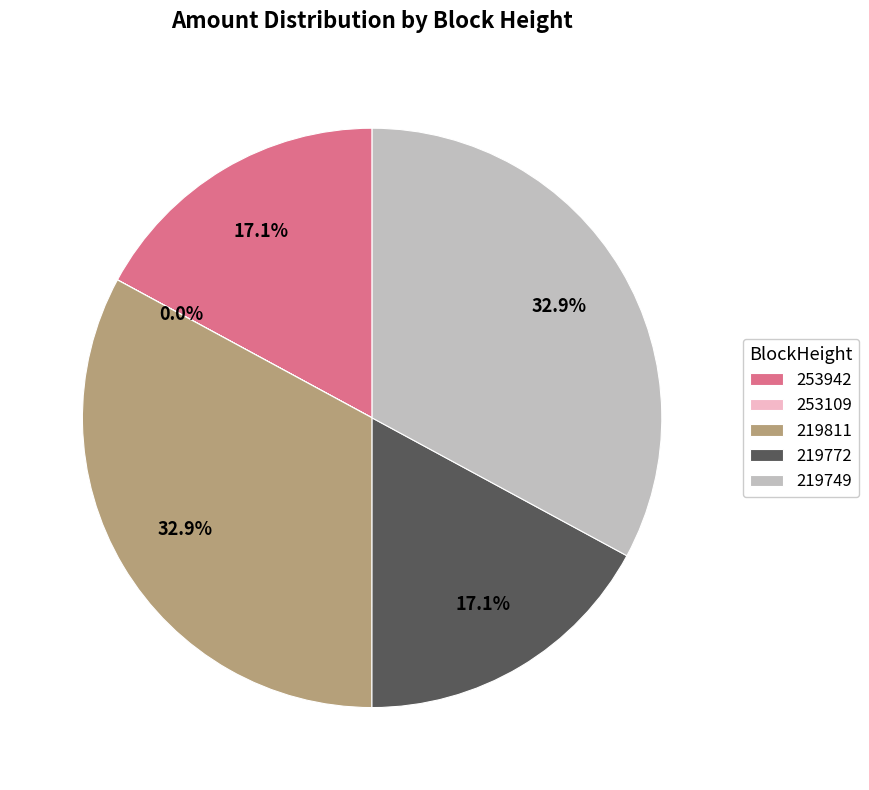

To the nearest percent, what is the difference between the 253942 and 219811 slice percentages?

16%